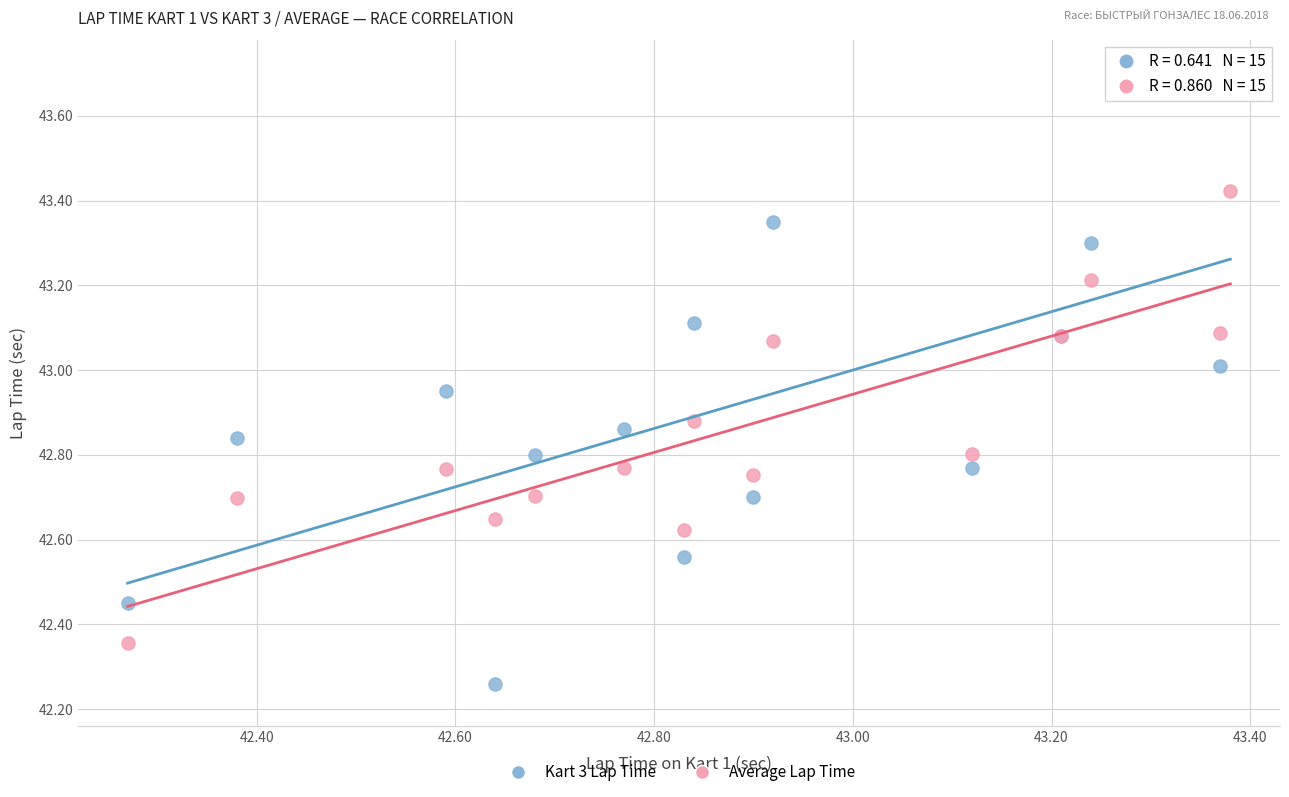

Which series has the widest spread of Y values?

Kart 3 Lap Time